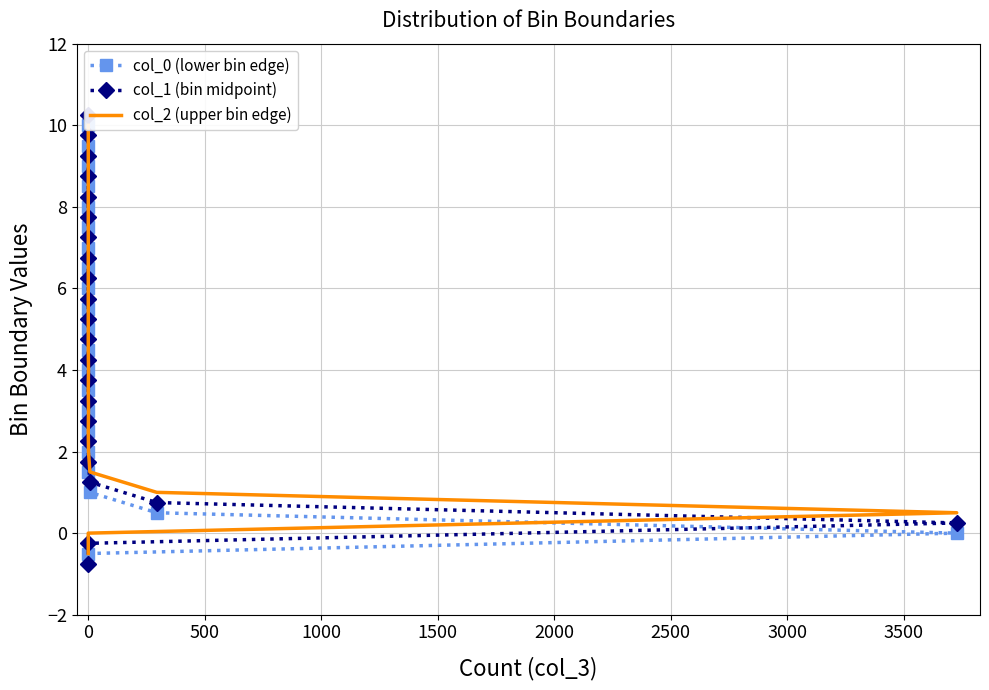

Is it true that col_0 (lower bin edge) equals 1.8 at 0?

False